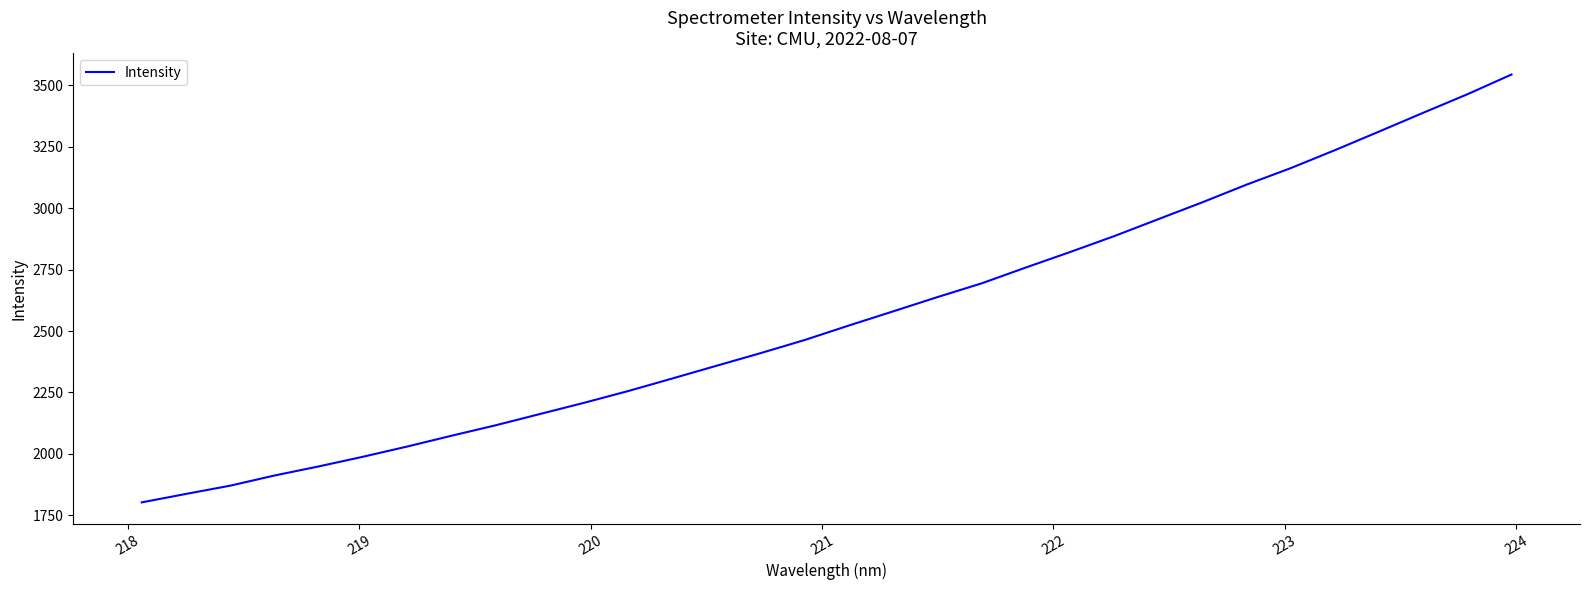

Does the chart have visible grid lines?

No